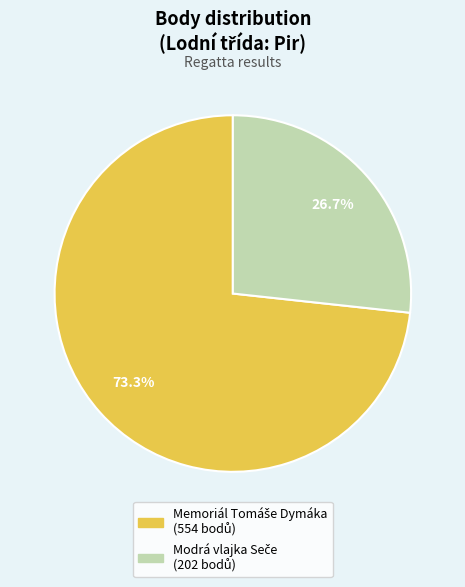

Is there any slice that represents more than half of the pie?

Yes